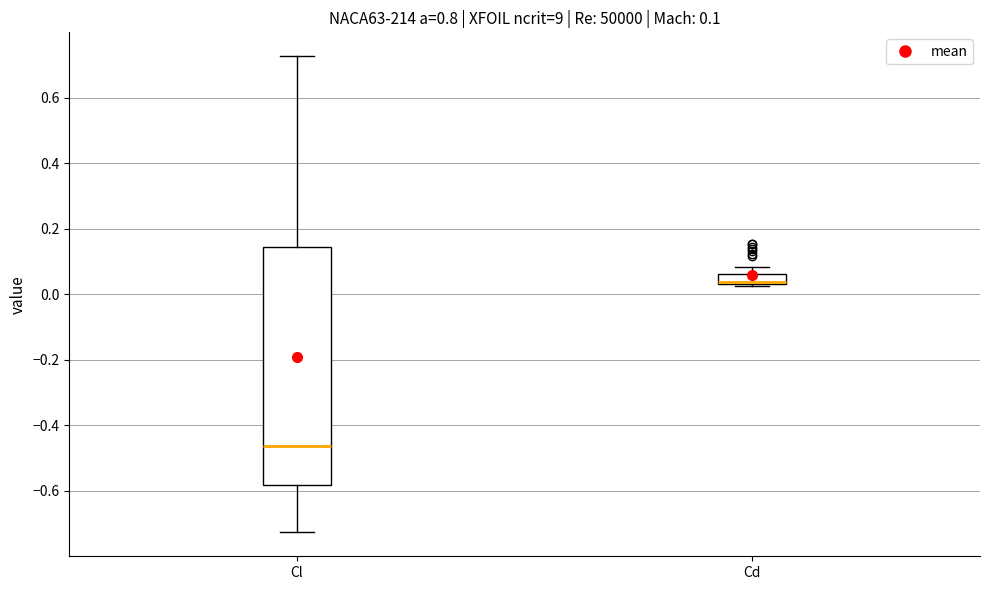

Which box is the tallest, from its lower edge to its upper edge?

Cl